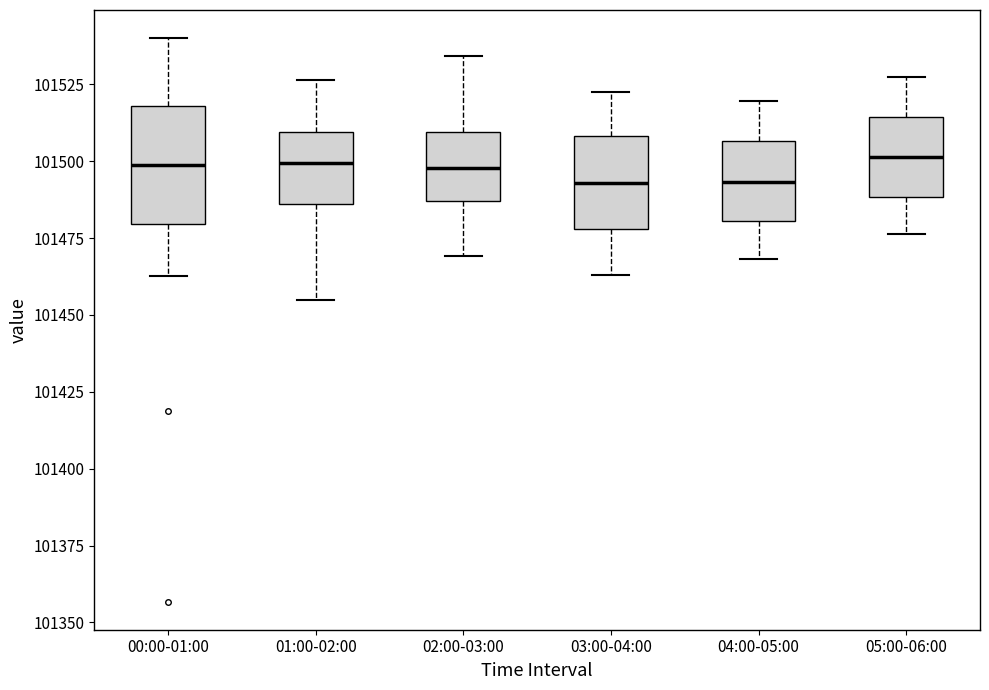

Reading left to right, transcribe this box plot: for each box, give where its median line is, the range the box spans, and where its two whiskers end, as read against the y-axis. The values are not printed on the chart, so give them approximately, as read against the axis.

00:00-01:00: median 101500, box 101480 to 101520, whiskers 101465 to 101540
01:00-02:00: median 101500, box 101485 to 101510, whiskers 101455 to 101525
02:00-03:00: median 101500, box 101485 to 101510, whiskers 101470 to 101535
03:00-04:00: median 101495, box 101480 to 101510, whiskers 101465 to 101520
04:00-05:00: median 101495, box 101480 to 101505, whiskers 101470 to 101520
05:00-06:00: median 101500, box 101490 to 101515, whiskers 101475 to 101530